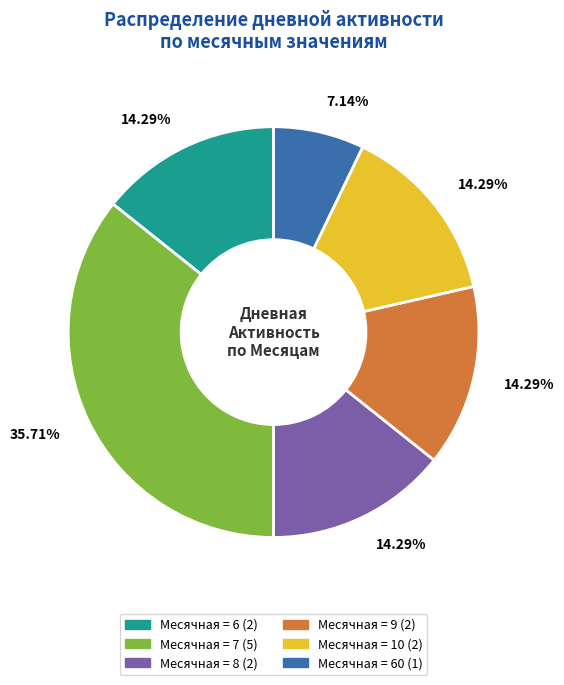

How many segments does this pie chart have?

6